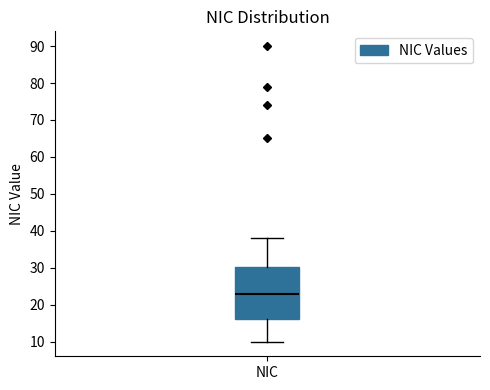

Transcribe this box plot: give where the median line is, the range the box spans, and where the two whiskers end, as read against the y-axis. The values are not printed on the chart, so give them approximately, as read against the axis.

median 23, box 16 to 30, whiskers 10 to 38